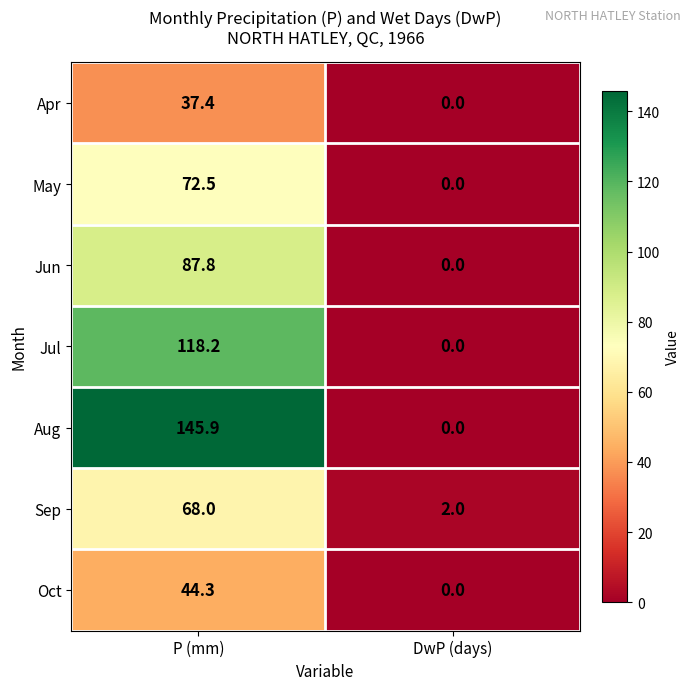

What is the sum of all May values?

72.5